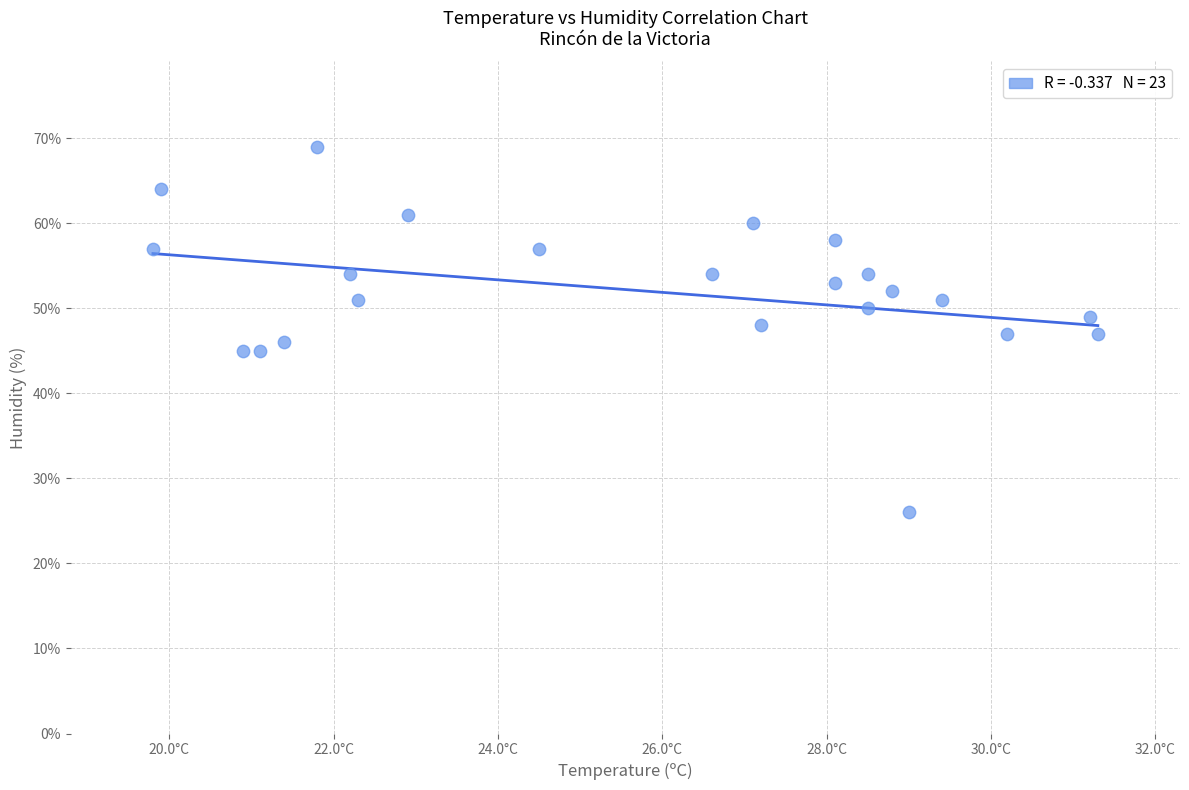

What is the range of Y values (max minus min)?

43